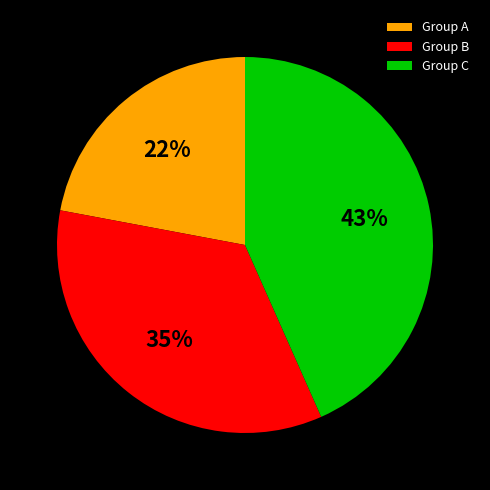

Is the sum of Group A and Group B greater than half?

Yes